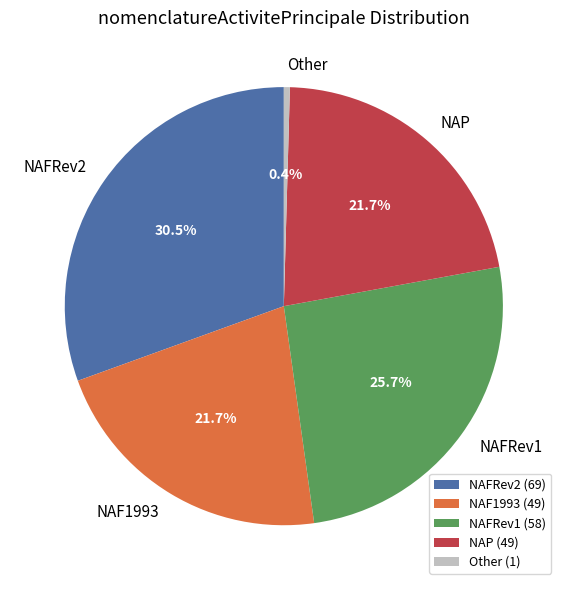

What percentage is NOT represented by NAP?

78.3%